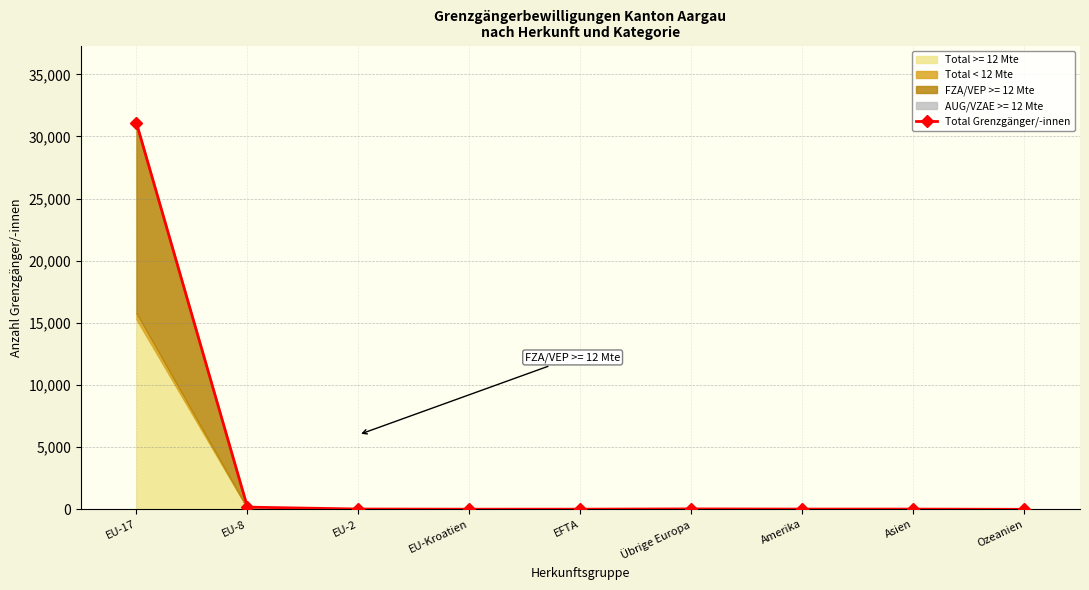

What value does the data have at EU-2, to the nearest 10?

30